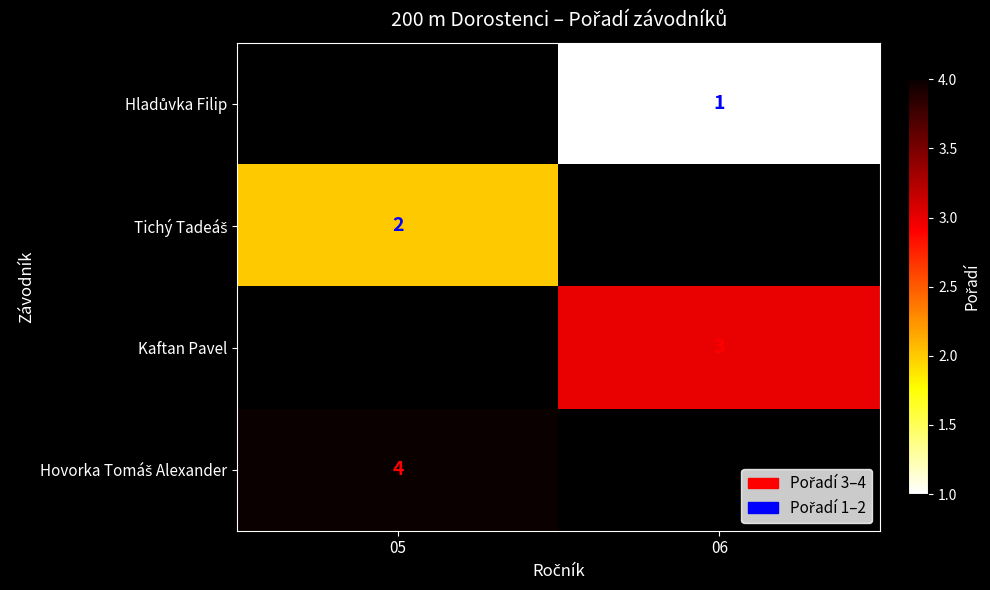

Which has a higher value, 06 or 05?

05